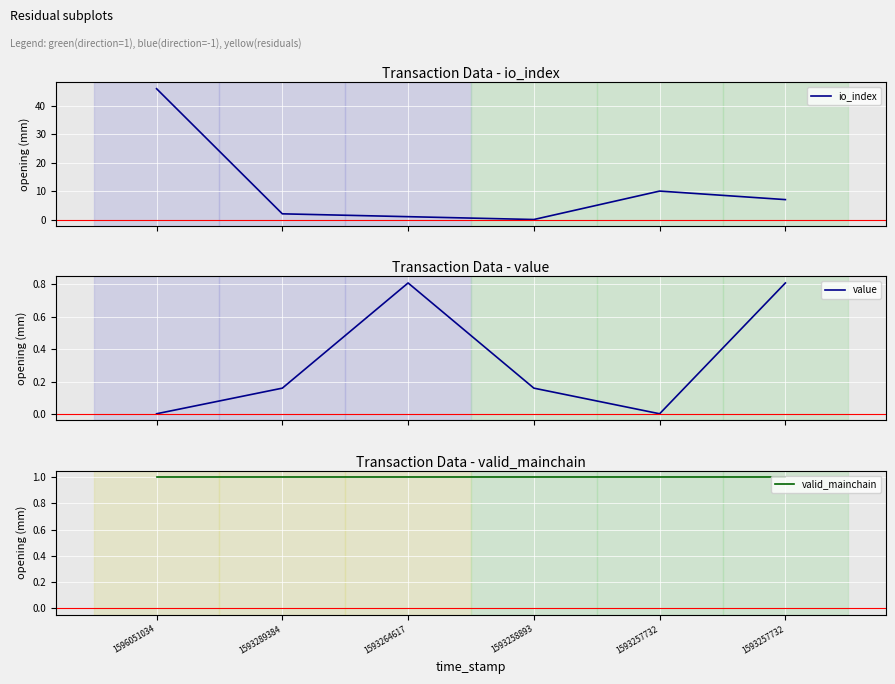

Reading left to right, what are all the values shown in this chart?

io_index: 46.0	2.0	1.0	0.0	10.0	7.0
value: 0.0	0.2	0.8	0.2	0.0	0.8
valid_mainchain: 1.0	1.0	1.0	1.0	1.0	1.0